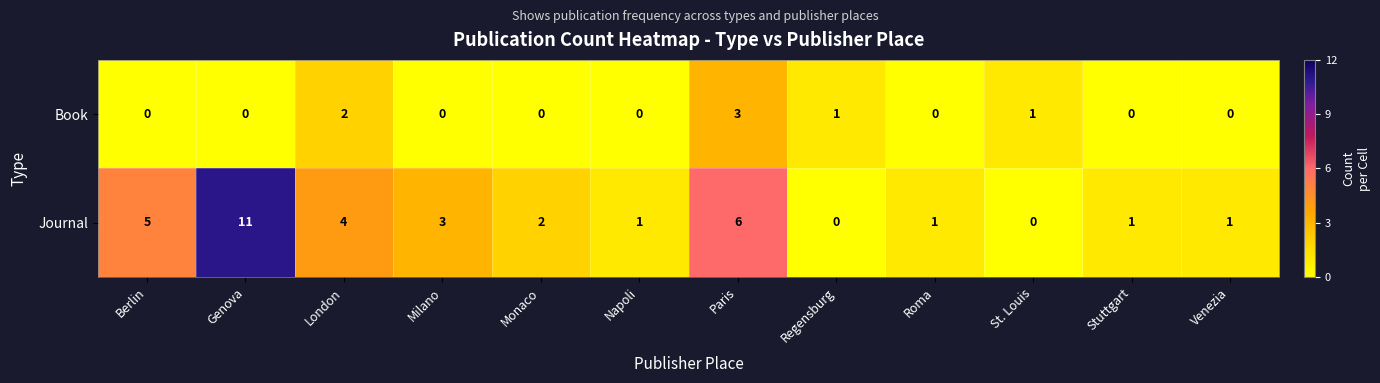

Reading left to right, what are all the values shown in this chart?

Book: Berlin=0	Genova=0	London=2	Milano=0	Monaco=0	Napoli=0	Paris=3	Regensburg=1	Roma=0	St. Louis=1	Stuttgart=0	Venezia=0
Journal: Berlin=5	Genova=11	London=4	Milano=3	Monaco=2	Napoli=1	Paris=6	Regensburg=0	Roma=1	St. Louis=0	Stuttgart=1	Venezia=1